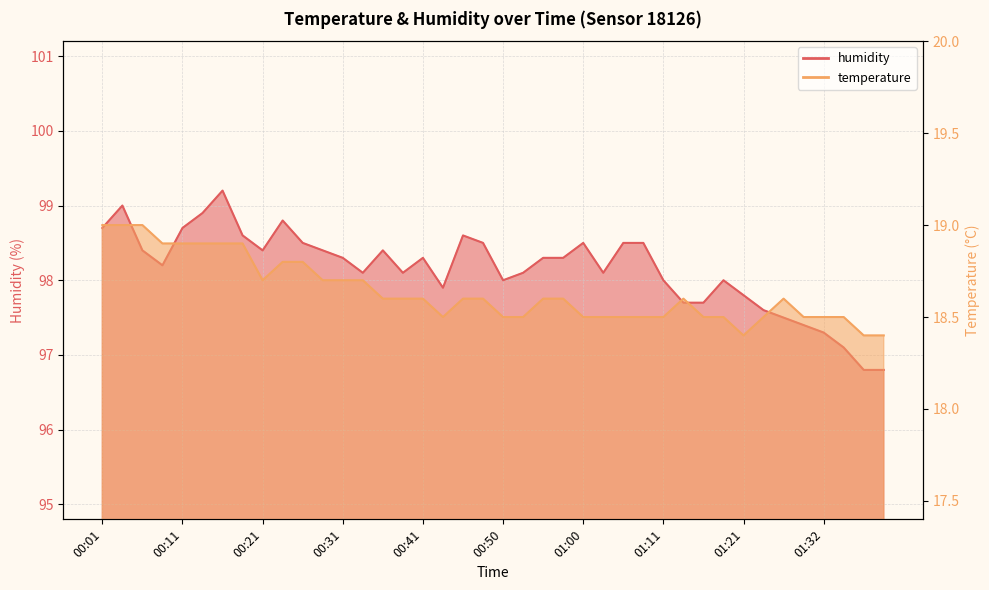

Where is temperature nearest to the value 18?

01:21